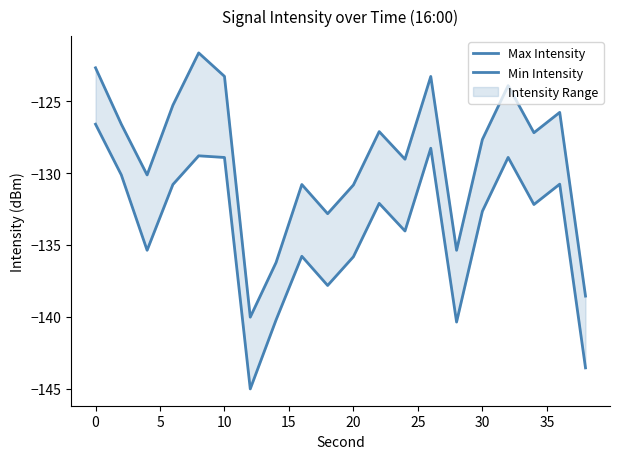

How many lines are shown in the chart?

2